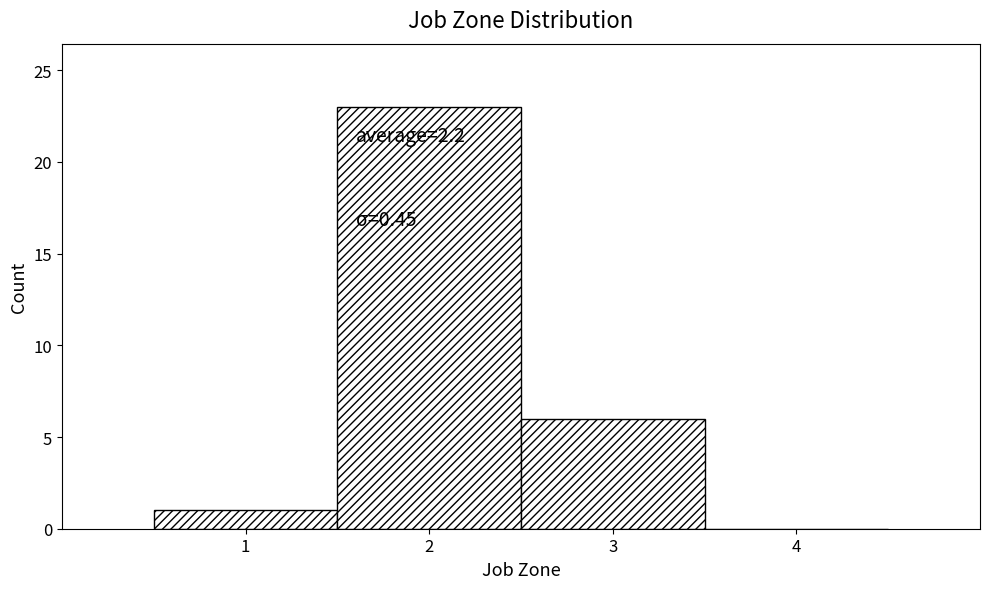

Over which range of the x-axis is the bar tallest?

1.5 to 2.5